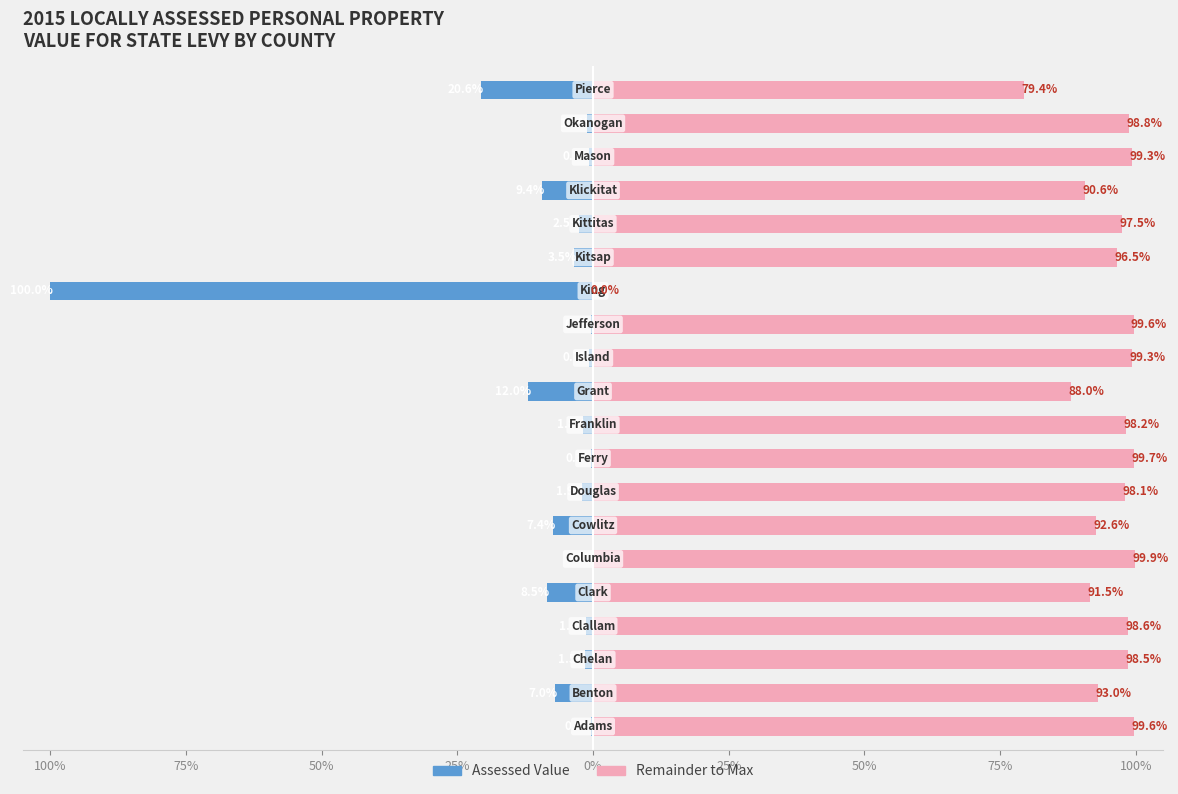

What is the spread (max minus min) of values at 11?

100.0